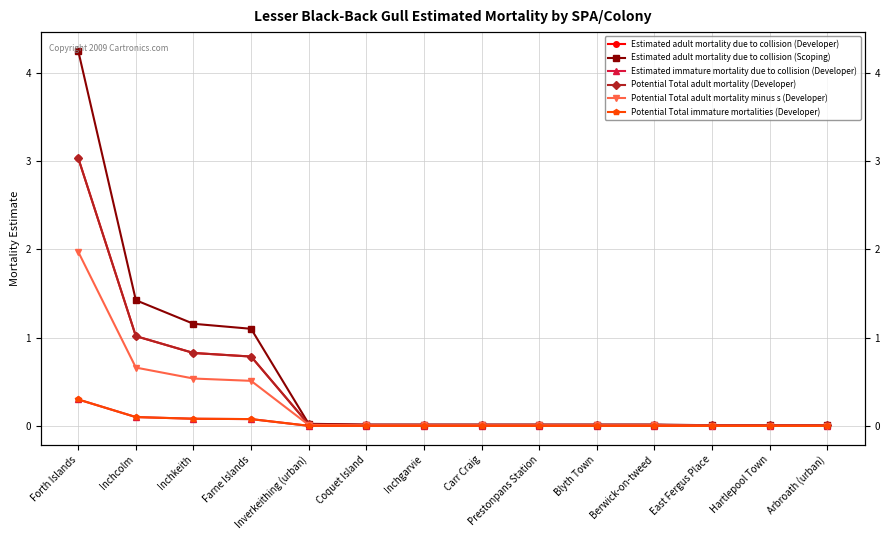

What is the sum of all Estimated adult mortality due to collision (Developer) values?

5.8